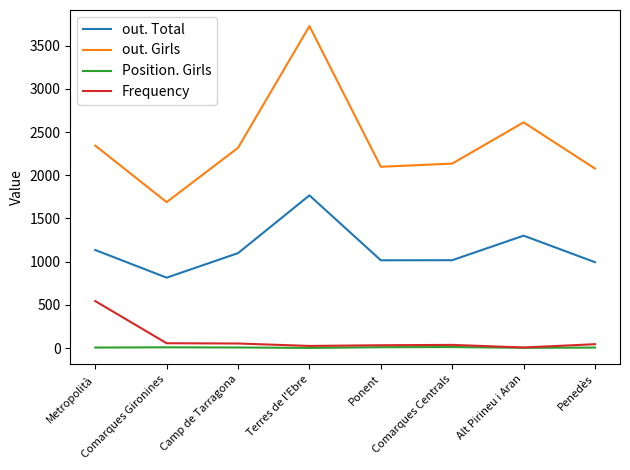

How many distinct data groups are displayed?

4